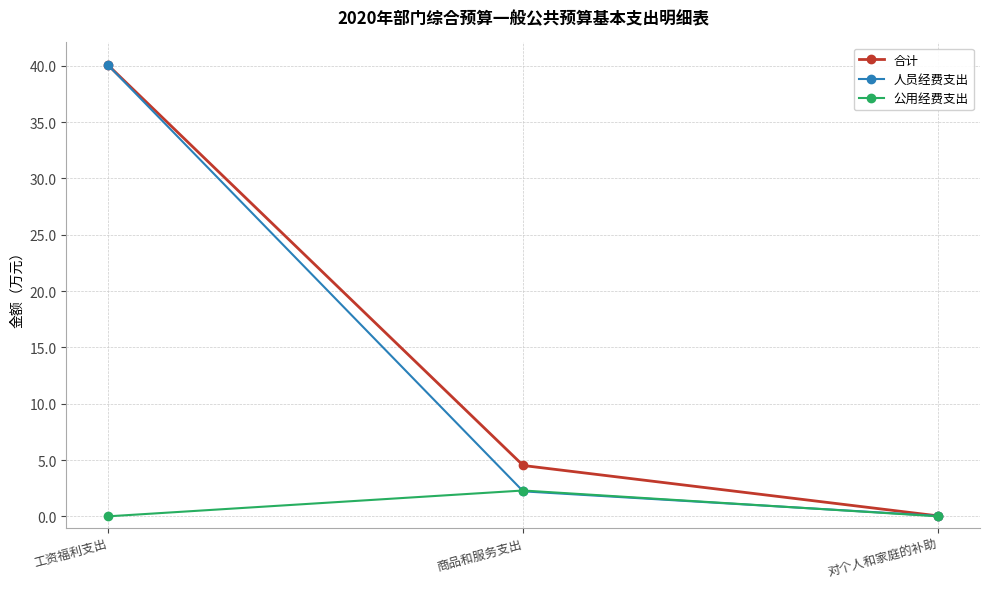

How many series are shown in this chart?

3